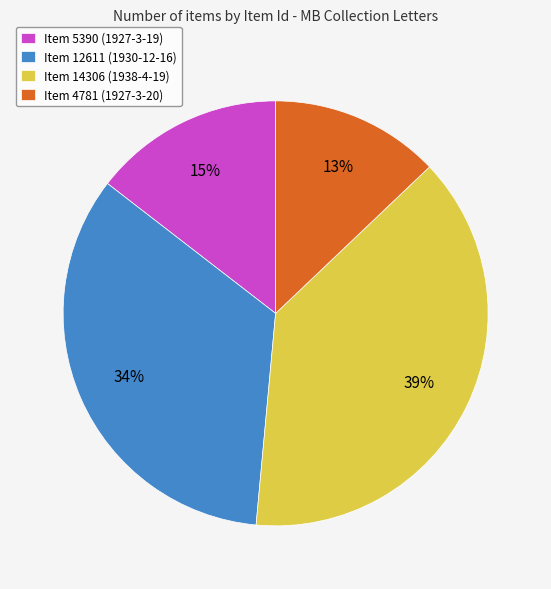

Is Item 14306 (1938-4-19) the majority of the pie?

No